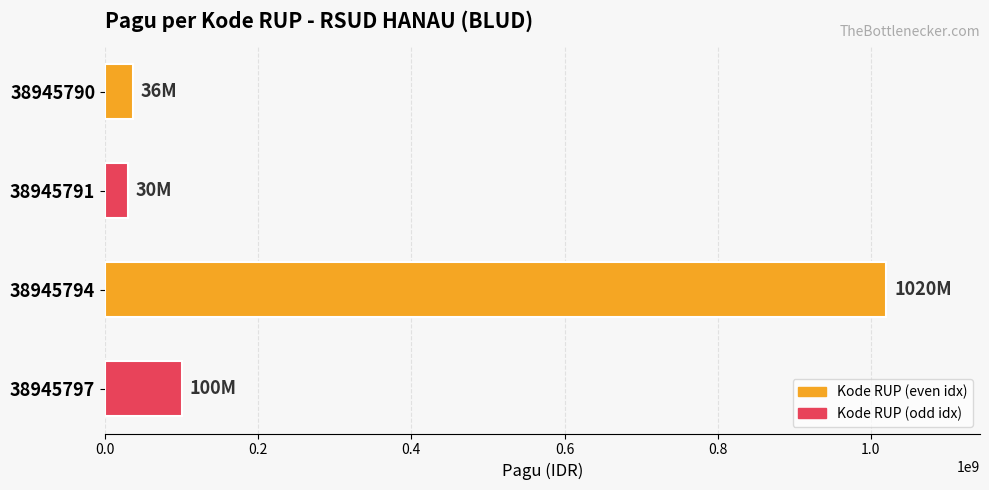

At which label is the value closest to 525000000?

38945797